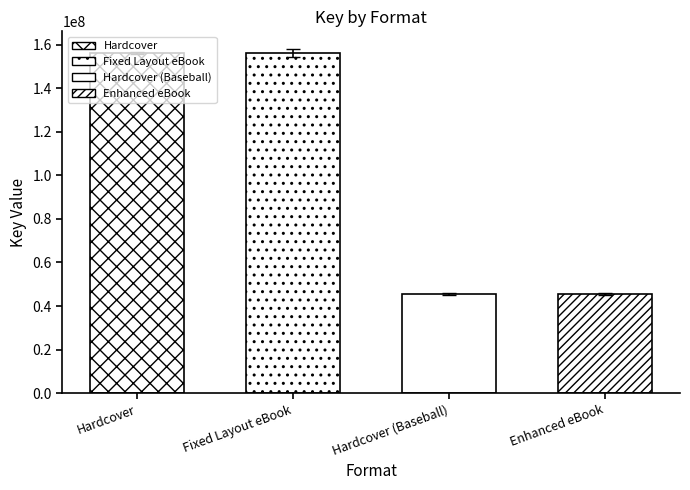

What is the label of the 1st bar from the right?

Enhanced eBook